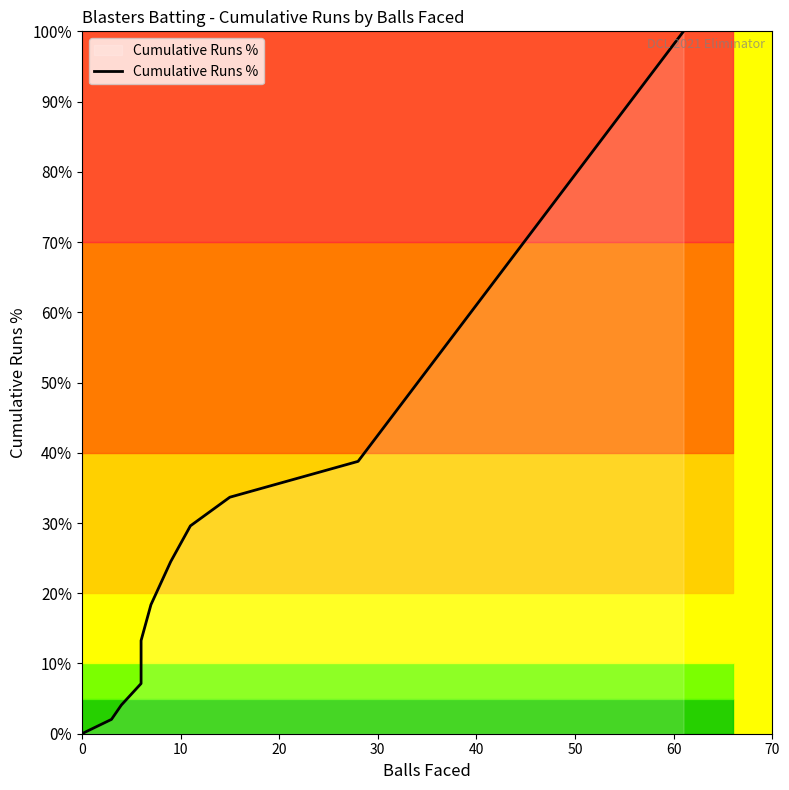

What is the difference between the maximum and minimum values?

100.0